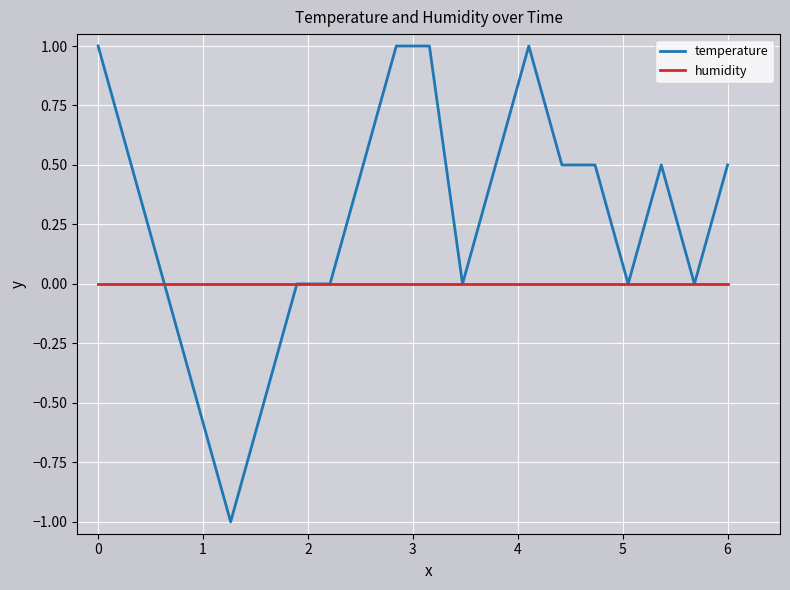

List the series in order of their overall mean, lowest first.

humidity, temperature